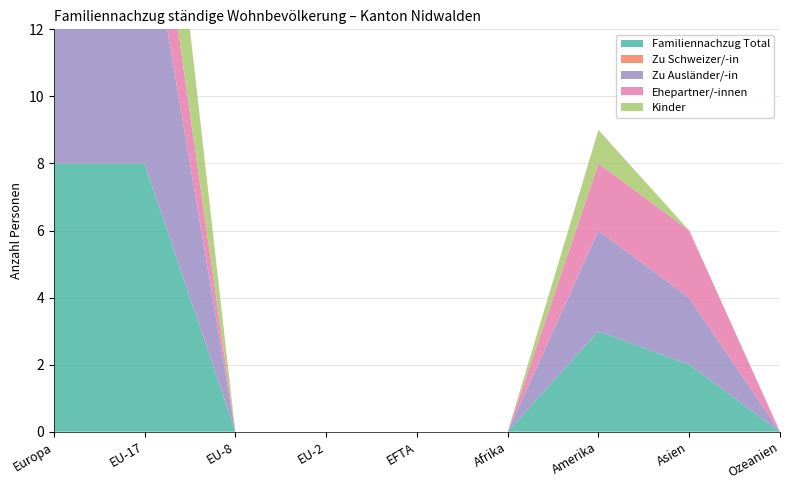

Reading left to right, extract all data points from this chart.

Familiennachzug Total: Europa=8	EU-17=8	EU-8=0	EU-2=0	EFTA=0	Afrika=0	Amerika=3	Asien=2	Ozeanien=0
Zu Schweizer/-in: Europa=0	EU-17=0	EU-8=0	EU-2=0	EFTA=0	Afrika=0	Amerika=0	Asien=0	Ozeanien=0
Zu Ausländer/-in: Europa=8	EU-17=8	EU-8=0	EU-2=0	EFTA=0	Afrika=0	Amerika=3	Asien=2	Ozeanien=0
Ehepartner/-innen: Europa=3	EU-17=3	EU-8=0	EU-2=0	EFTA=0	Afrika=0	Amerika=2	Asien=2	Ozeanien=0
Kinder: Europa=5	EU-17=5	EU-8=0	EU-2=0	EFTA=0	Afrika=0	Amerika=1	Asien=0	Ozeanien=0
Übrige Verwandte: Europa=0	EU-17=0	EU-8=0	EU-2=0	EFTA=0	Afrika=0	Amerika=0	Asien=0	Ozeanien=0